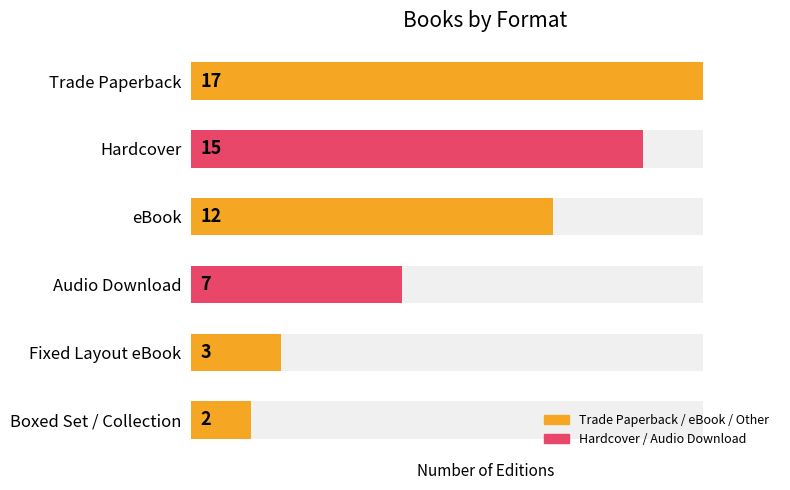

Are the bars horizontal?

Yes